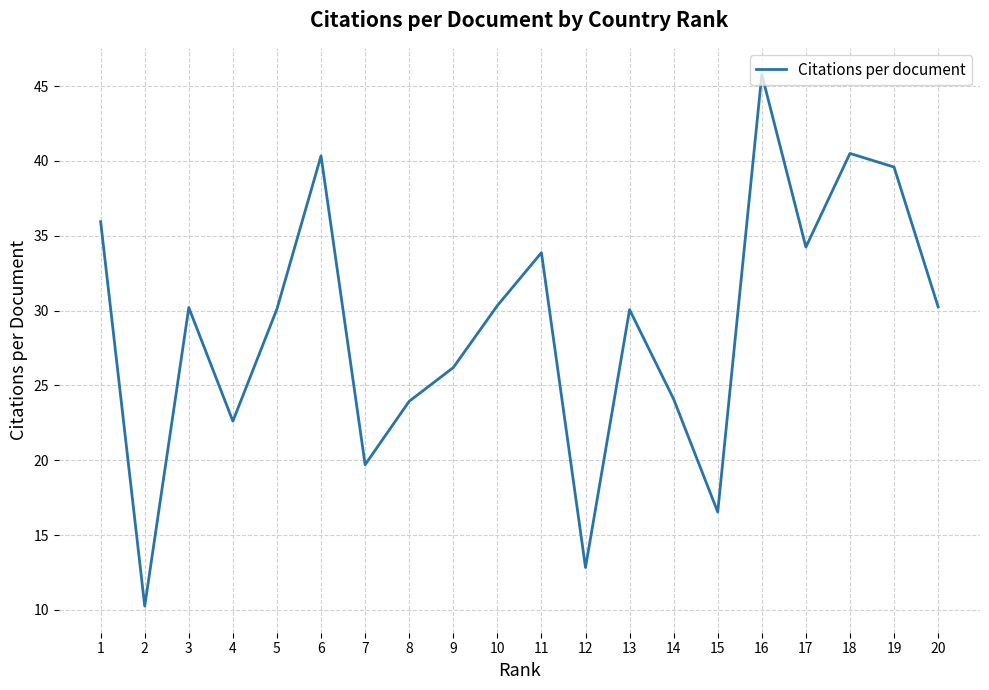

Which has a higher value, 11 or 16?

16